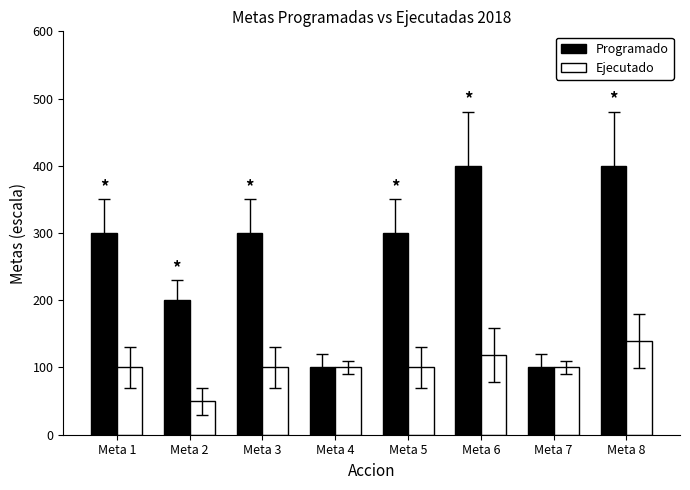

Count the Ejecutado values in the range 100 to 119.

6